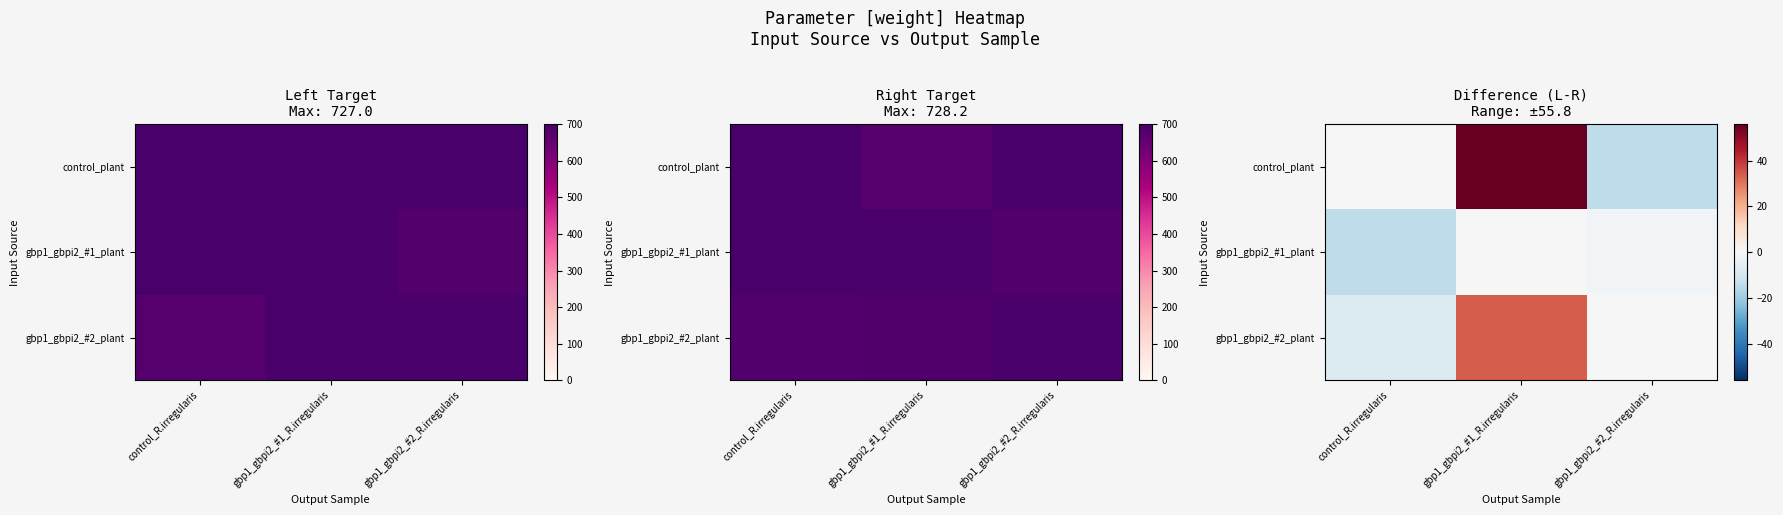

Rank the categories by control_plant value from lowest to highest.

gbp1_gbpi2_#2_R.irregularis, control_R.irregularis, gbp1_gbpi2_#1_R.irregularis